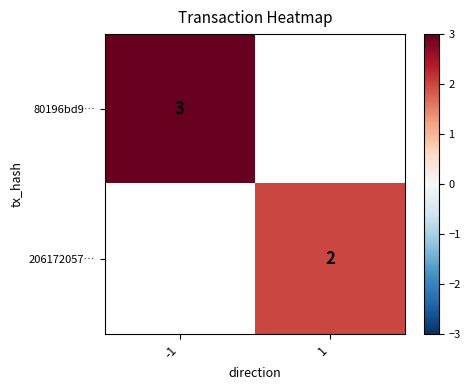

What is the minimum value shown in the chart?

2.0